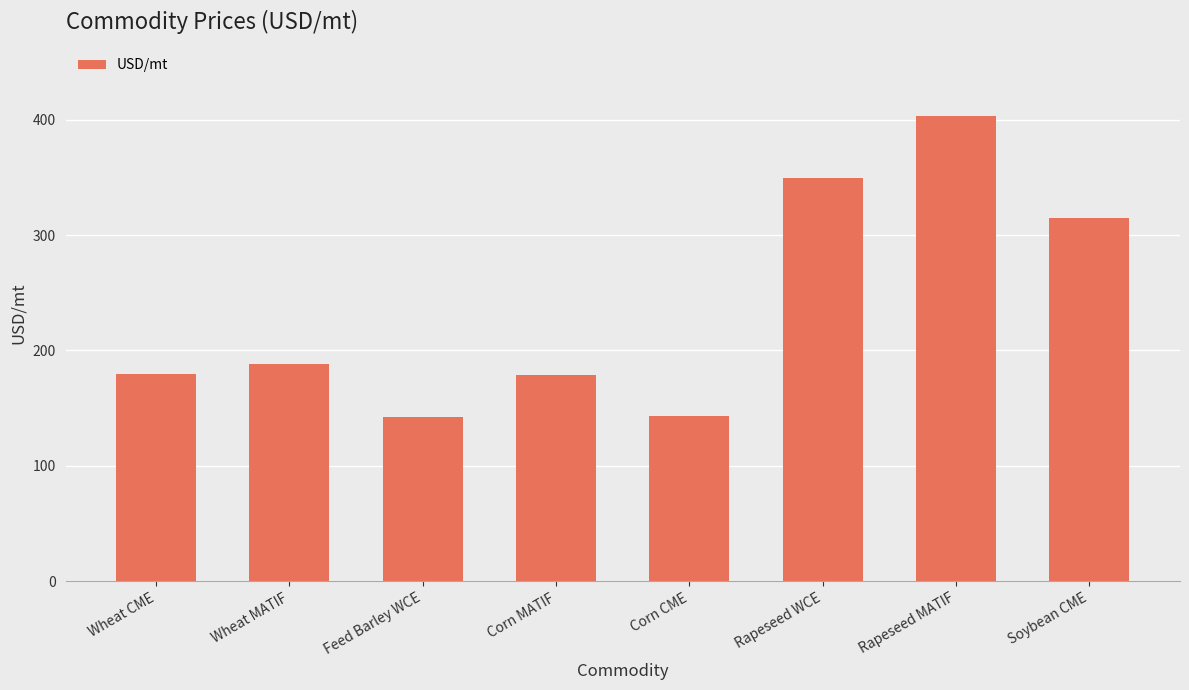

Does the chart contain any negative values?

No